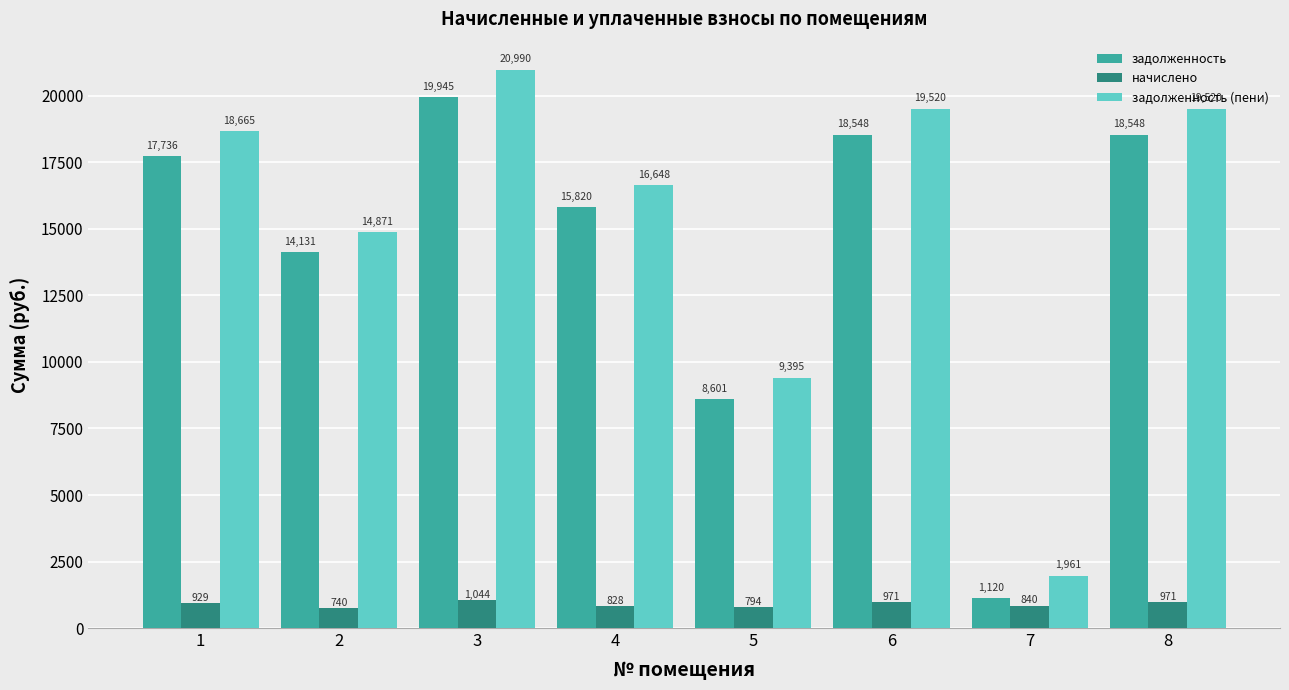

List the series in order of their peak value, lowest first.

начислено, задолженность, задолженность (пени)